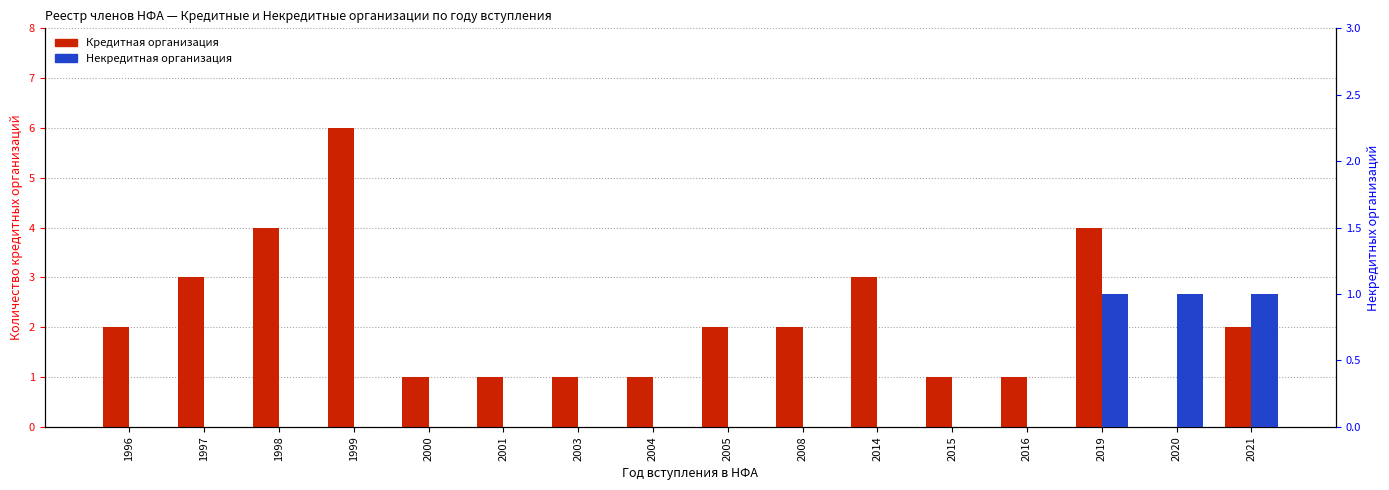

What is the sum of all Кредитная values?

34